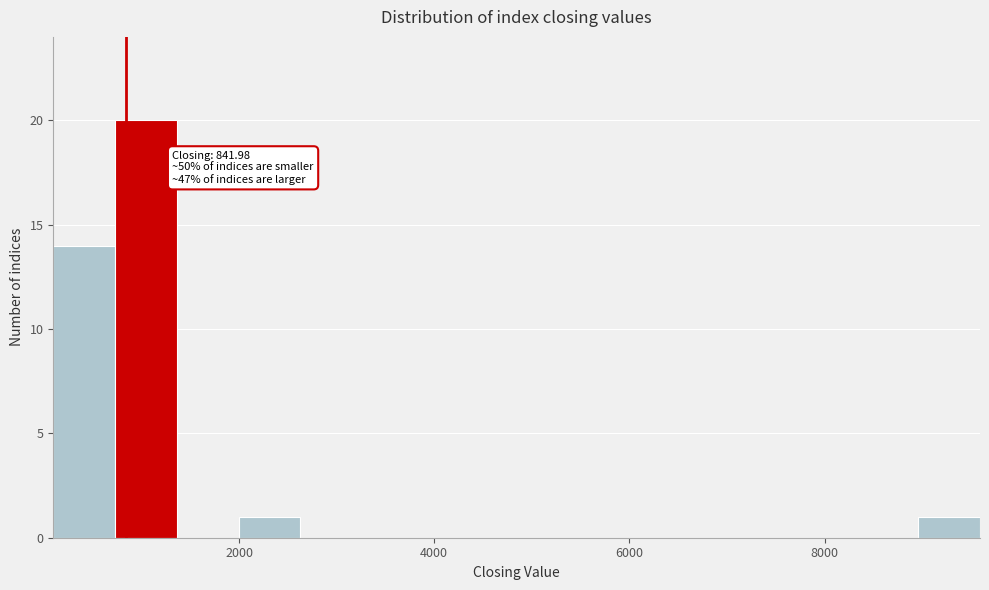

Around what value on the x-axis is the tallest bar? Give the approximate position of its centre, as read against the axis.

1000